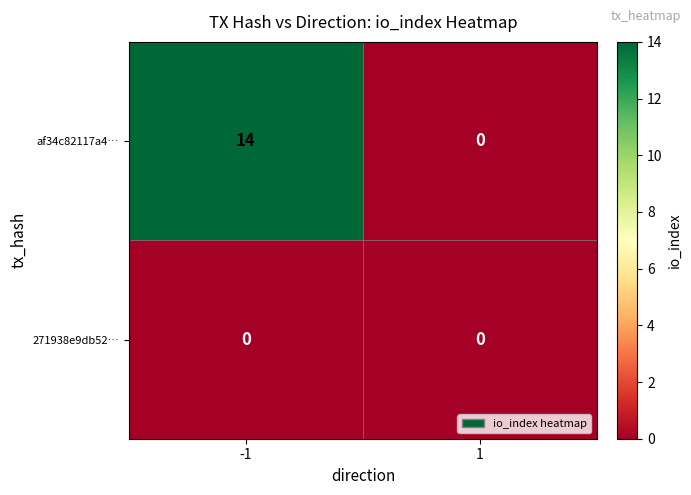

What is the maximum value for af34c82117a4…?

14